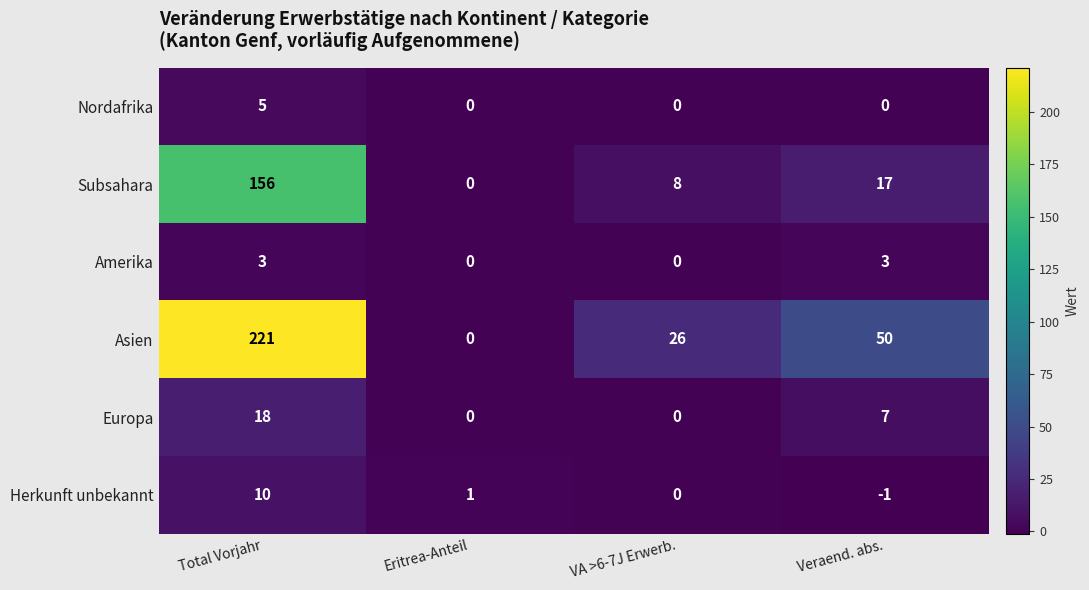

What is the sum of all Amerika values?

6